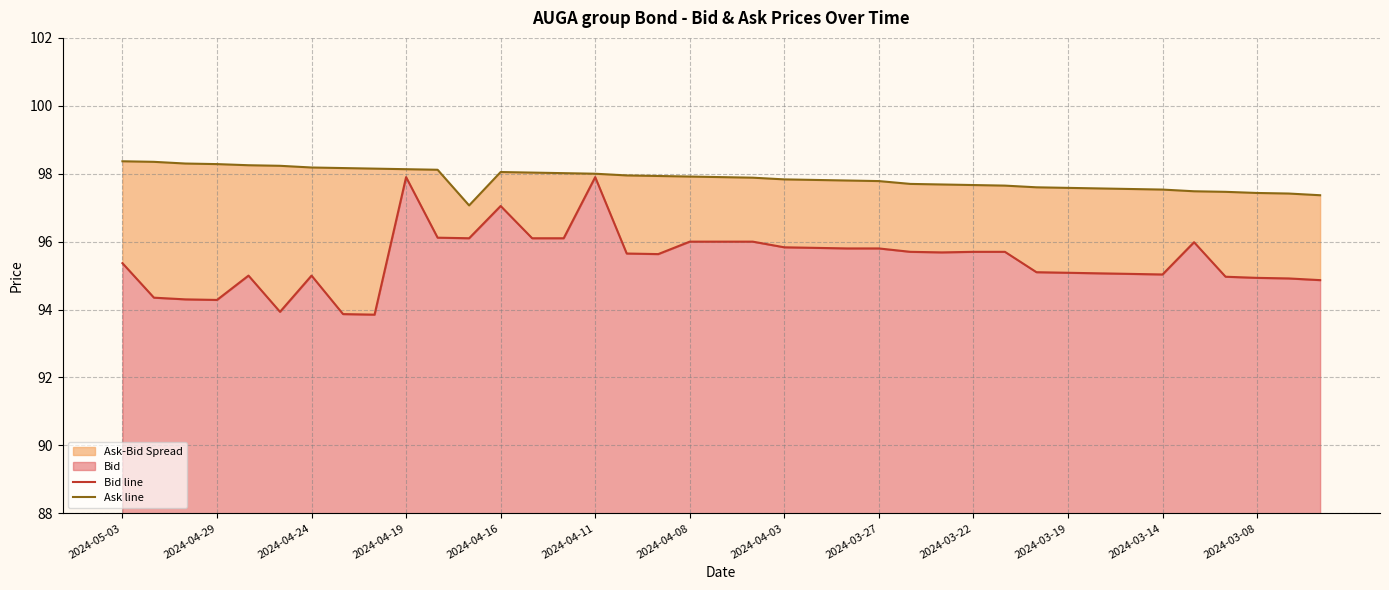

At how many categories does at least one series exceed 96?

39